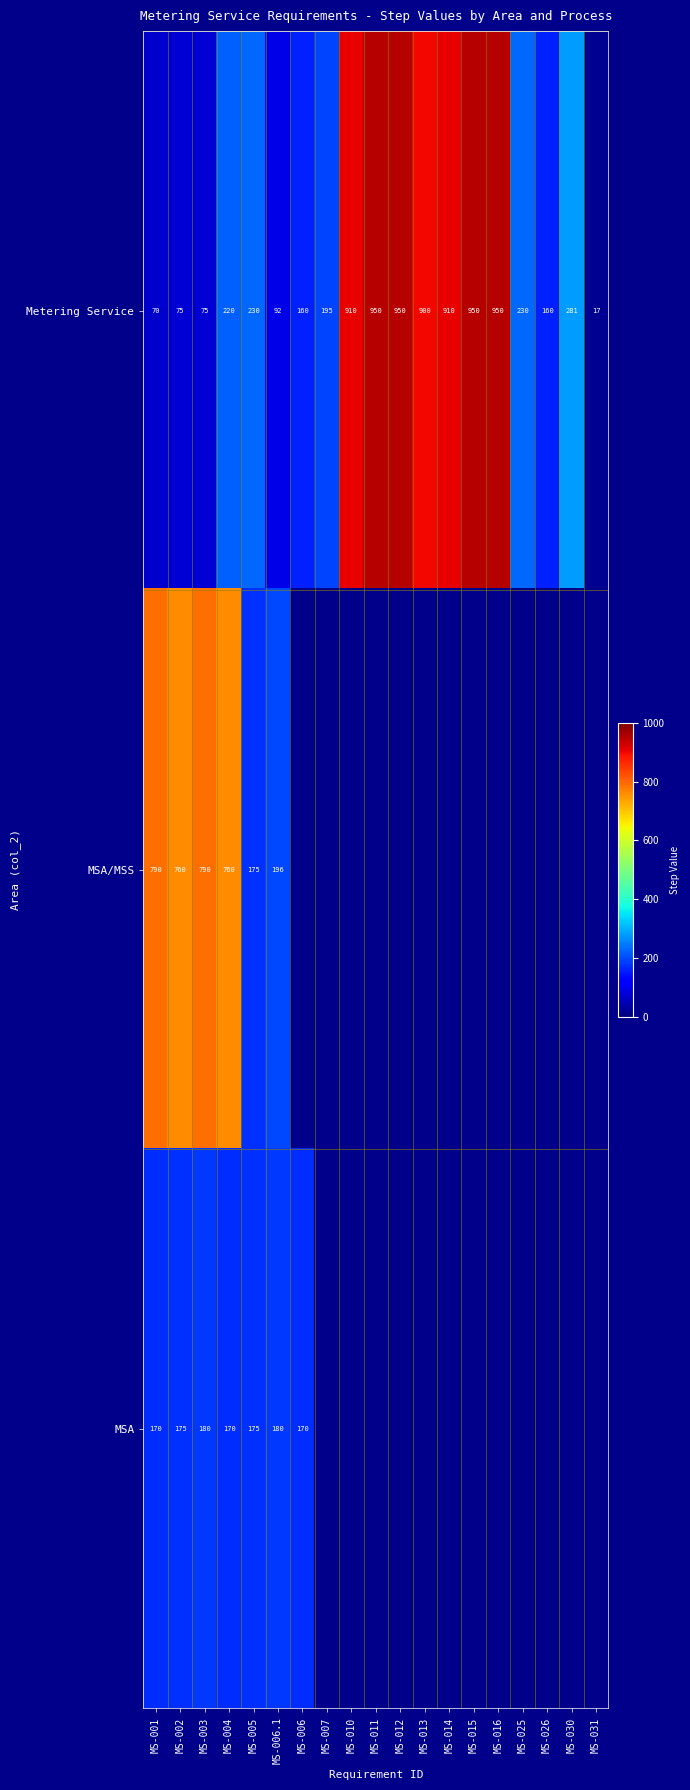

At which category is the sum across all series the highest?

MS-004